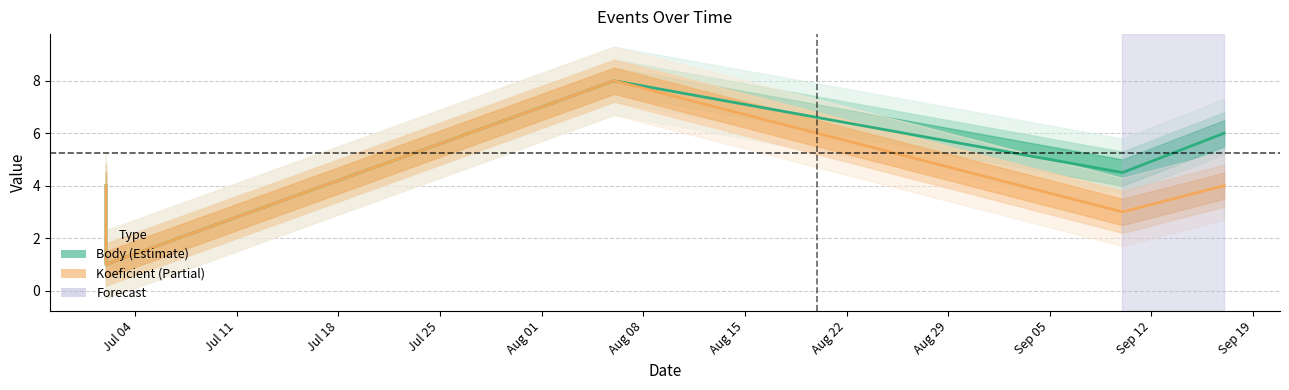

True or false: Body has a value of 8.0 at 2022-08-06.

True